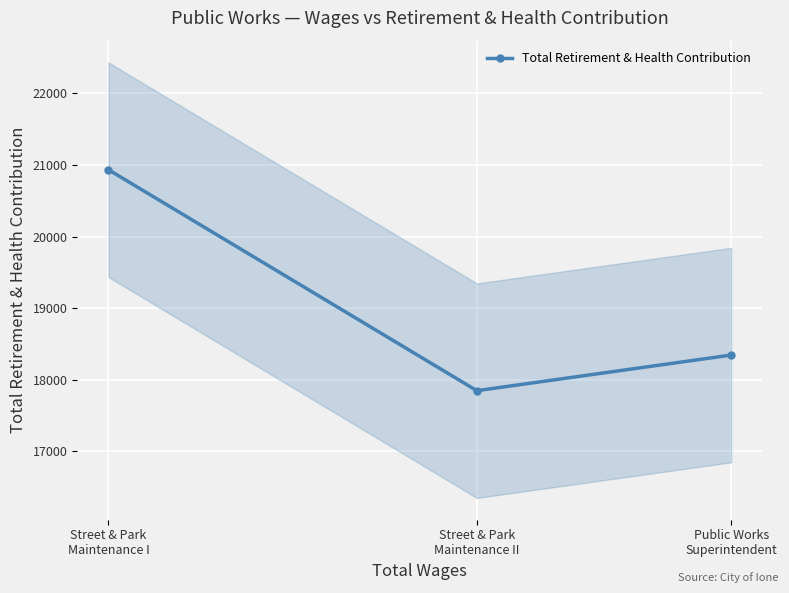

List the labels in order of value, largest first.

Street & Park
Maintenance I, Public Works
Superintendent, Street & Park
Maintenance II